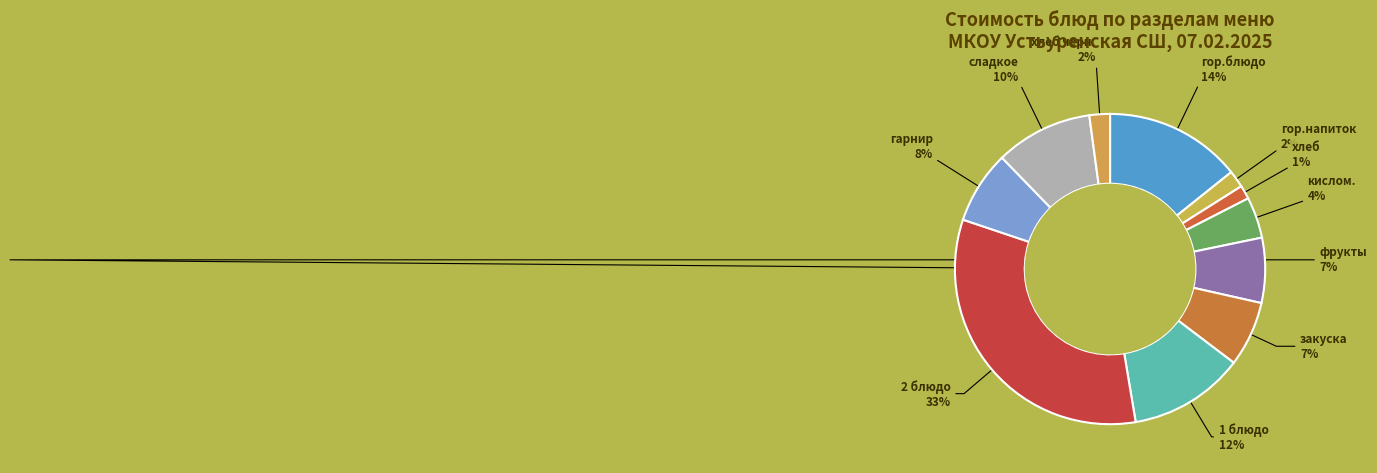

To the nearest percent, what is the average slice percentage?

9%